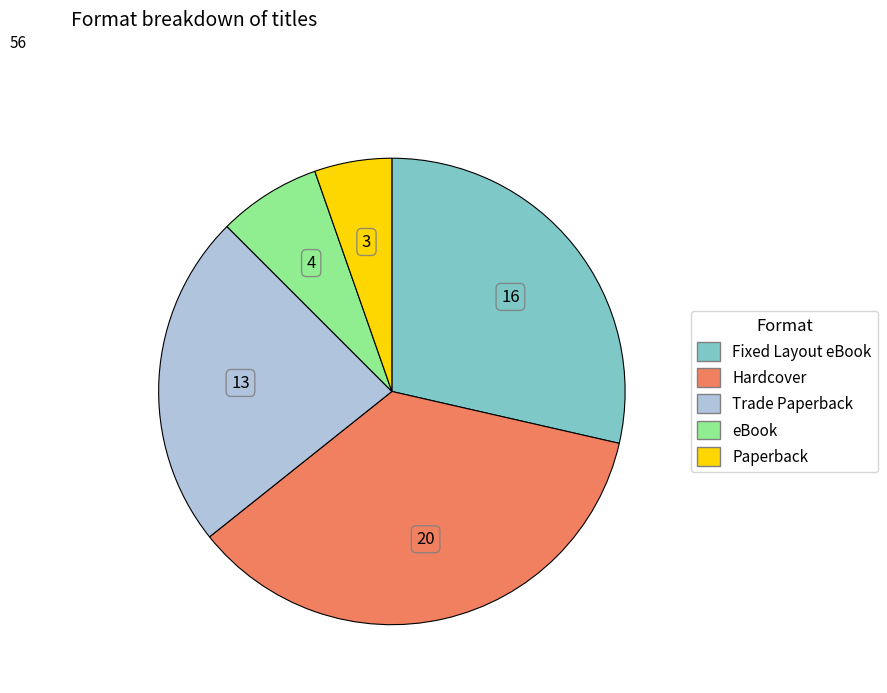

How many slices are in this pie chart?

5